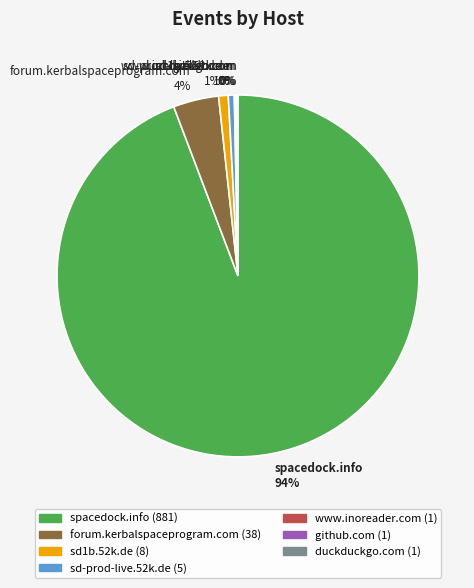

Does sd-prod-live.52k.de represent more than half of the total?

No